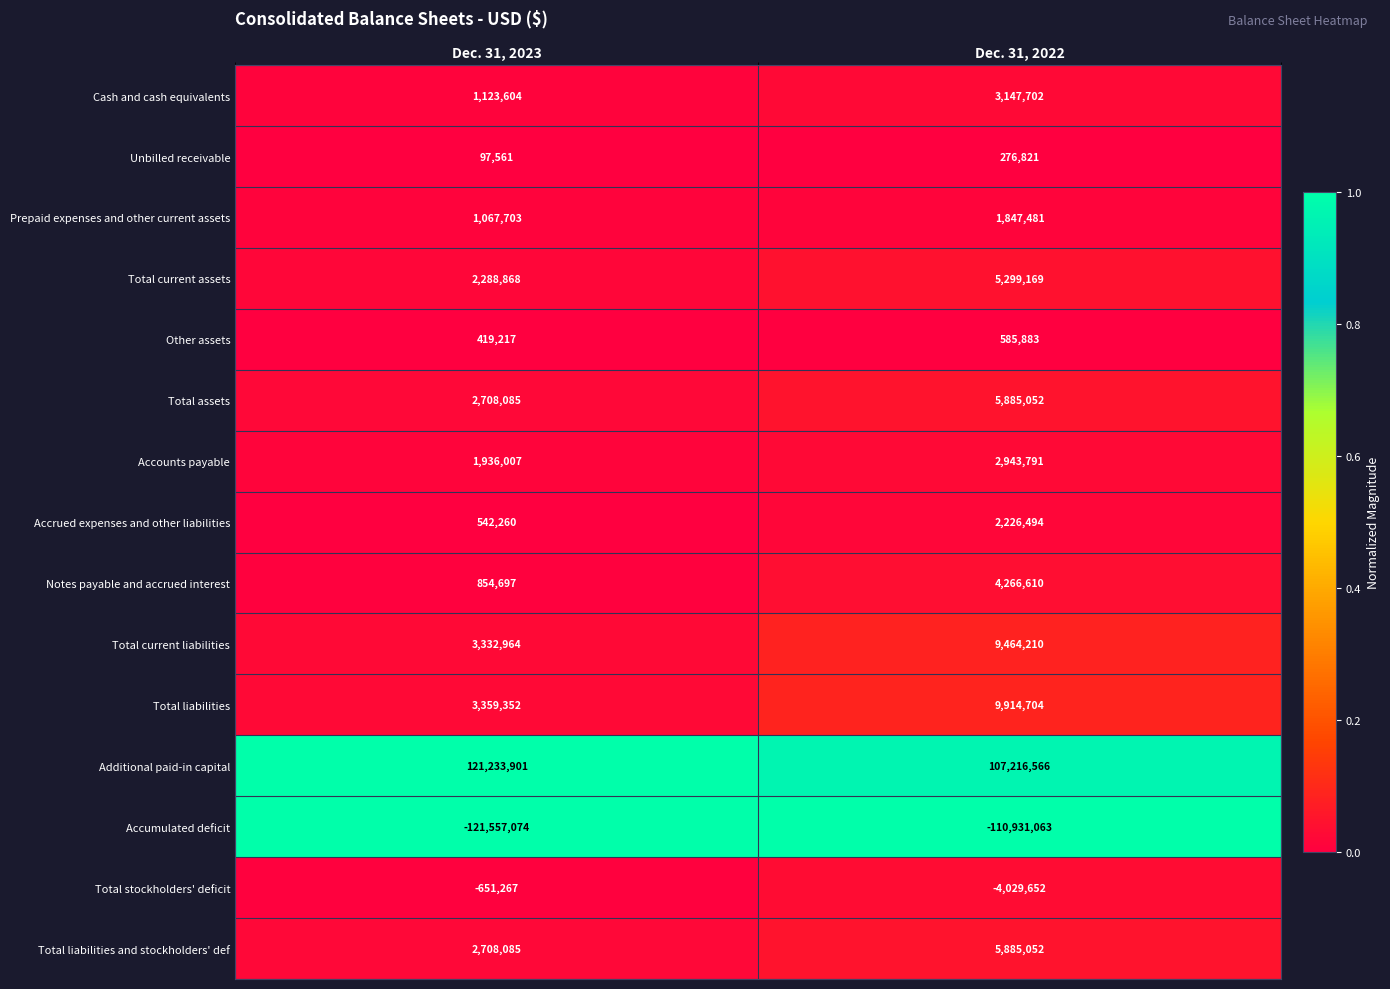

Count the number of data series in this chart.

15